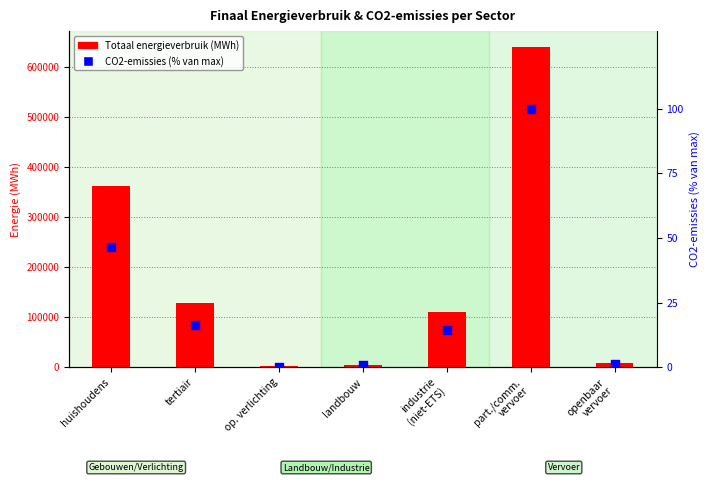

What are all the series names shown in the legend?

Totaal energieverbruik (MWh), CO2-emissies (% van max)